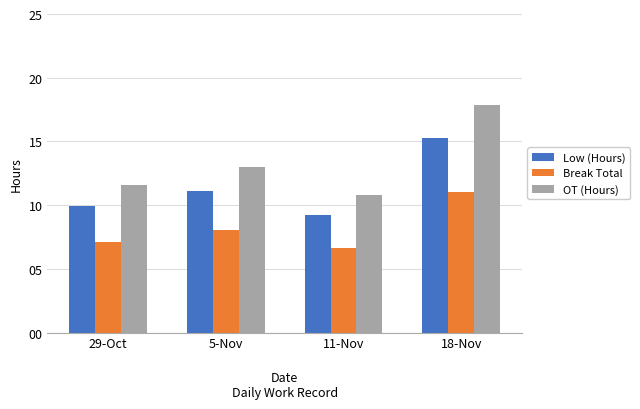

Which series changed the most between 29-Oct and 18-Nov?

OT (Hours)